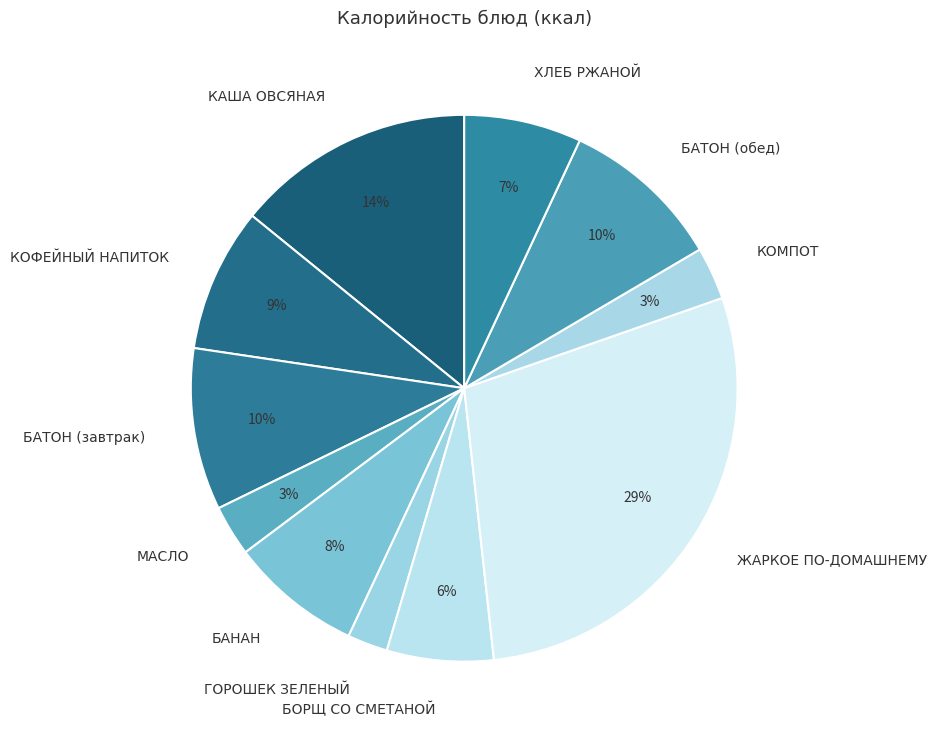

Is it true that ГОРОШЕК ЗЕЛЕНЫЙ is 2% of the pie?

True